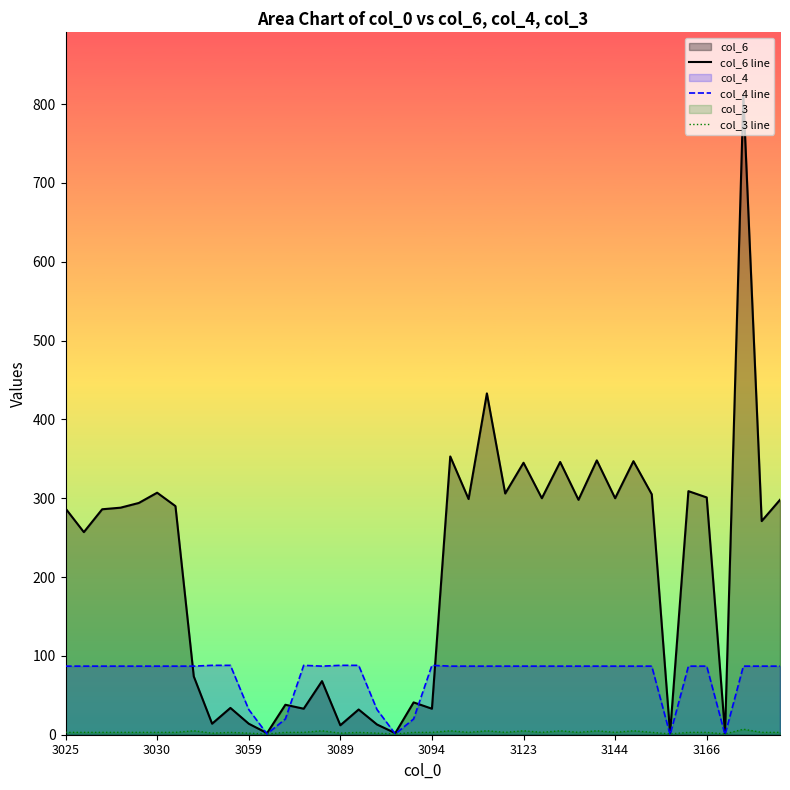

How many data points in col_4 line are less than 87?

8